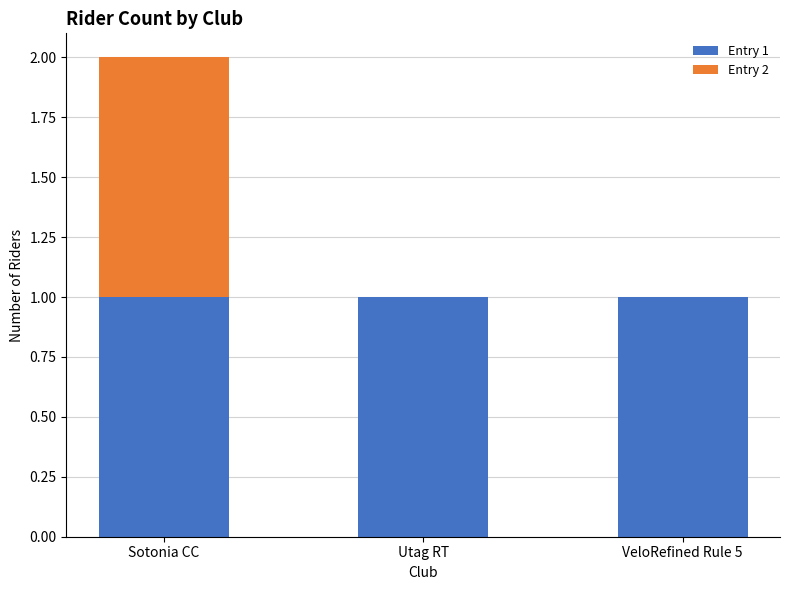

At which category is the sum across all series the highest?

Sotonia CC